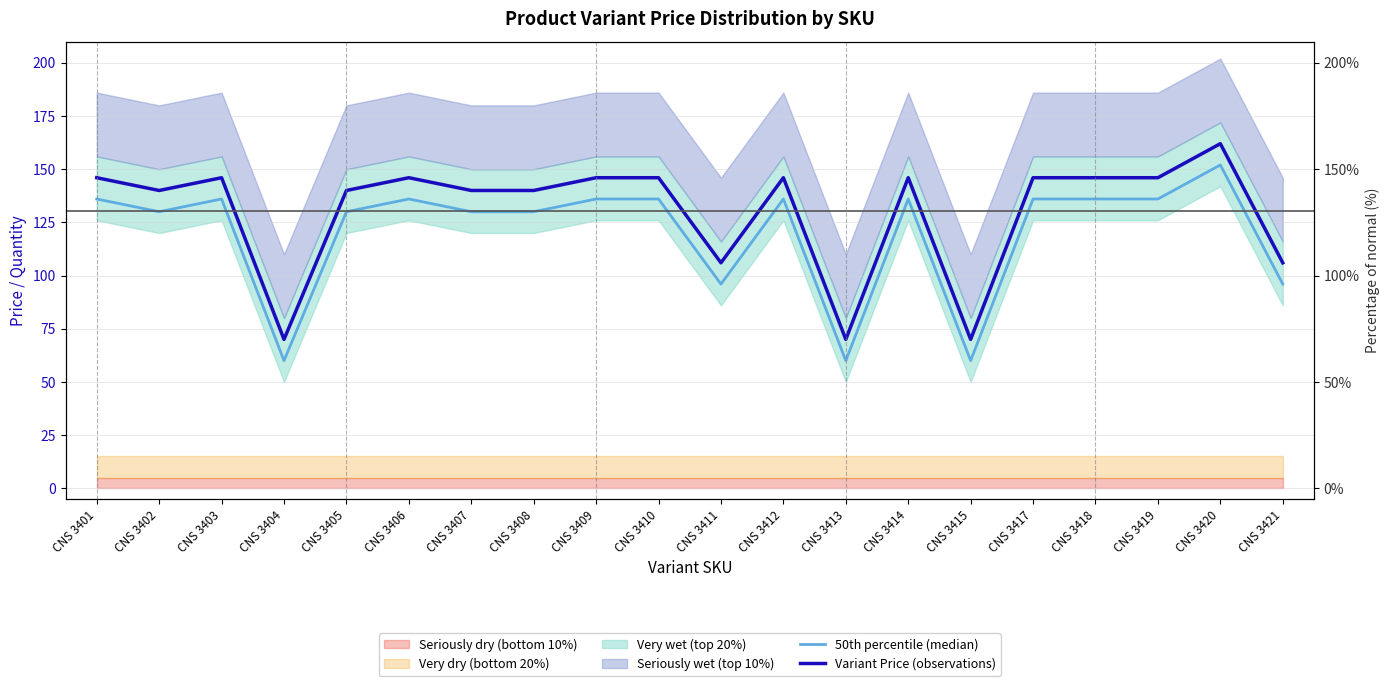

Is it true that Variant Price (observations) equals 198 at CNS 3417?

False